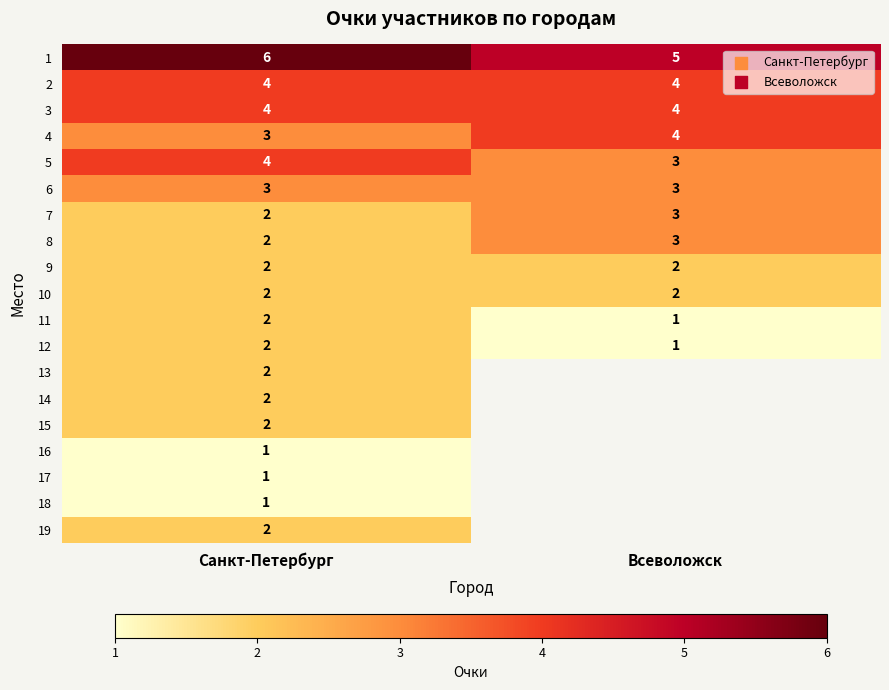

The value of 7 at Всеволожск is 3. True or false?

True